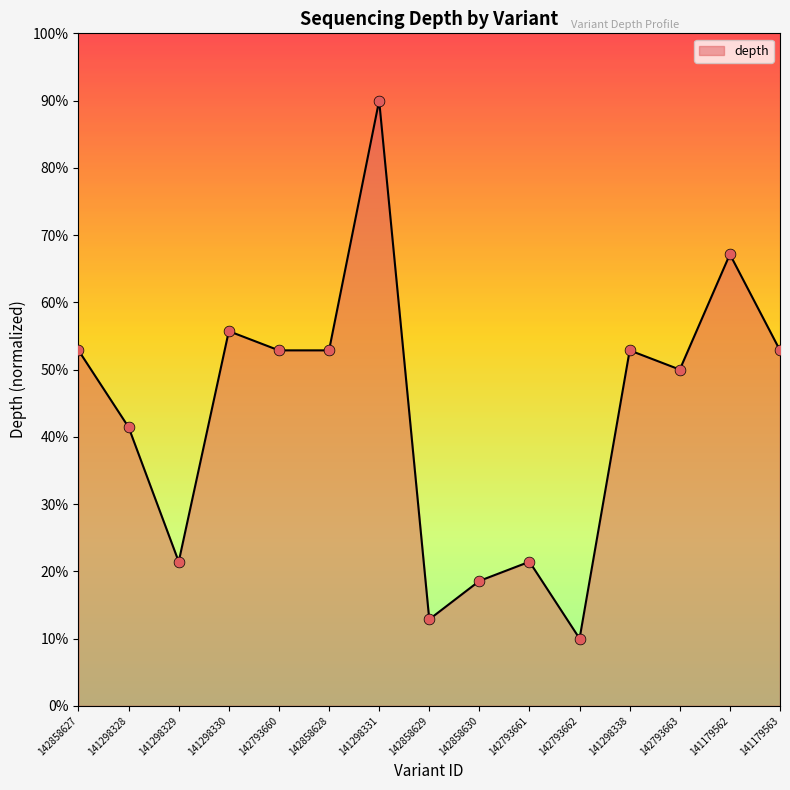

Which has a higher value, 142793663 or 141298338?

141298338